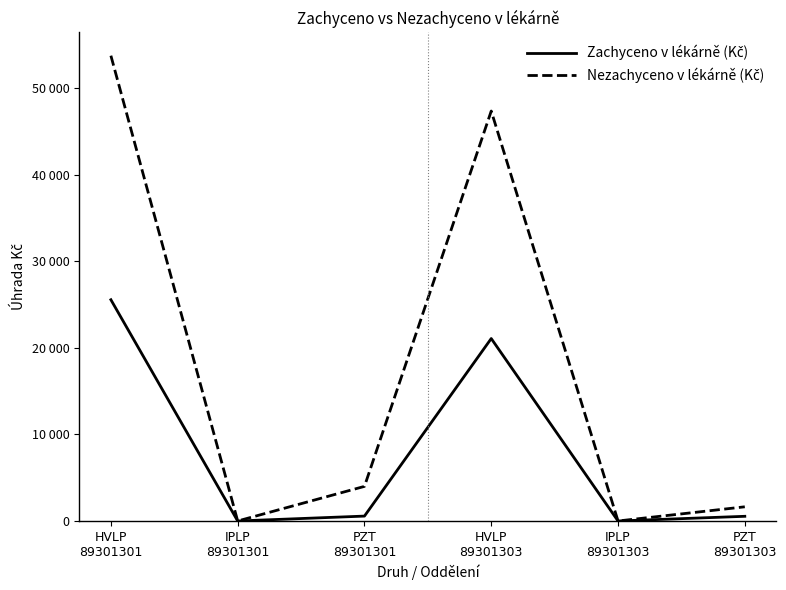

How many series are shown in this chart?

2